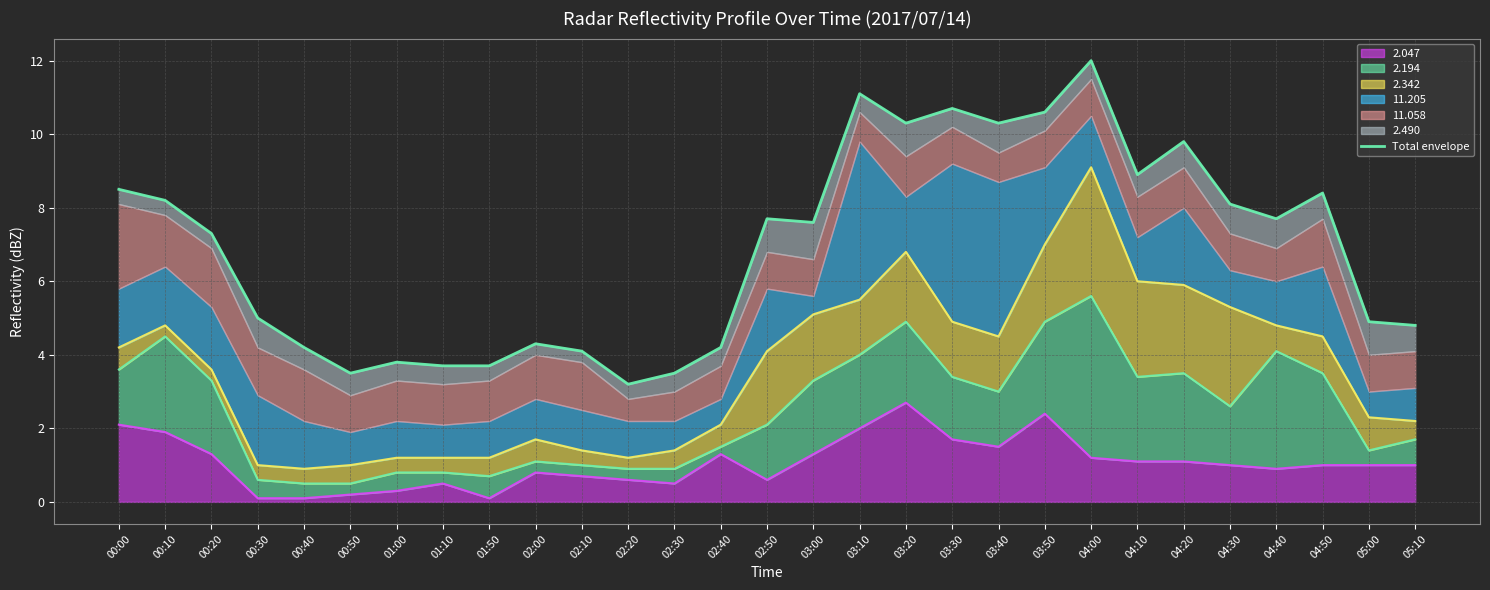

How many interior local peaks (higher than both neighbors) does the data have?

8